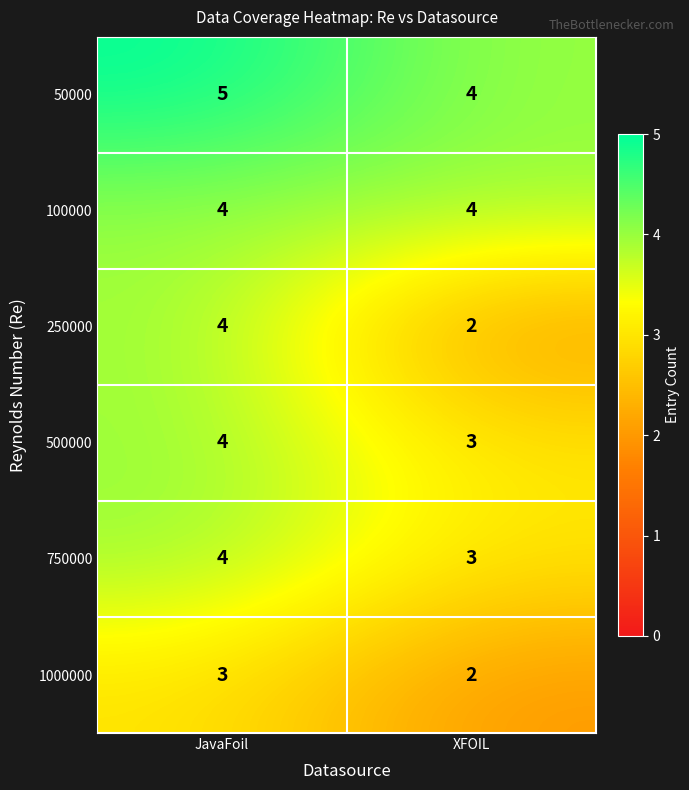

Is it true that 1000000 equals 3 at JavaFoil?

True